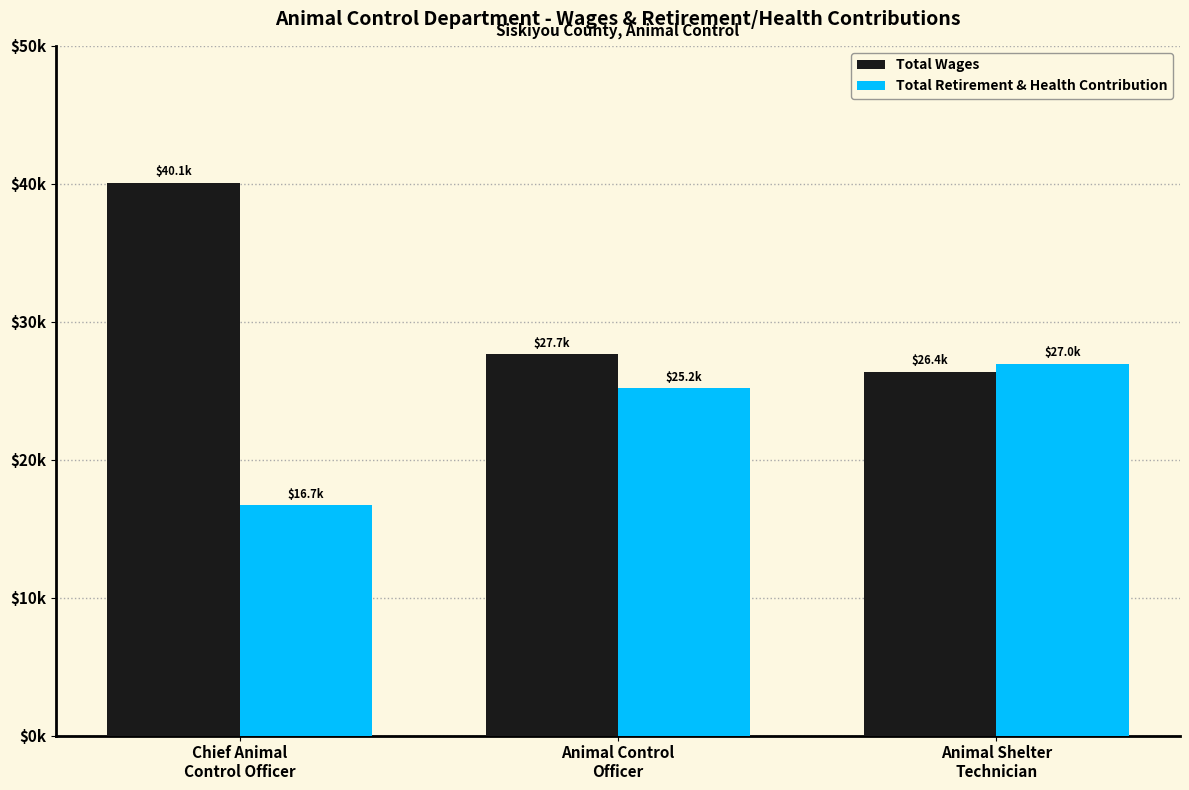

What is the value of the Total Retirement & Health Contribution bar at the 1st from the left?

16719